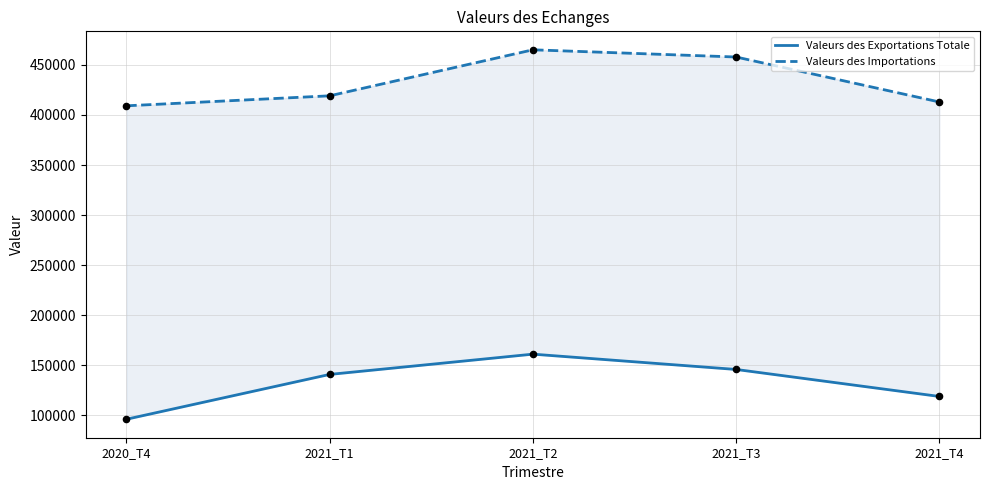

Which series has the largest Y range (max minus min)?

Valeurs des Exportations Totale